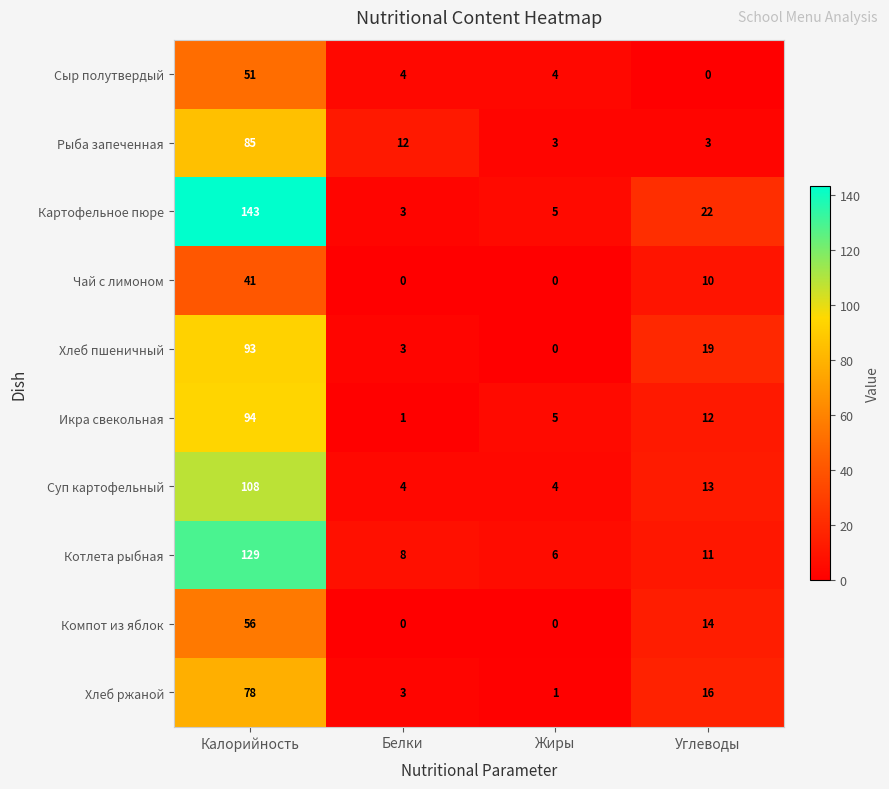

List the series in order of their peak value, highest first.

Картофельное пюре, Котлета рыбная, Суп картофельный, Икра свекольная, Хлеб пшеничный, Рыба запеченная, Хлеб ржаной, Компот из яблок, Сыр полутвердый, Чай с лимоном